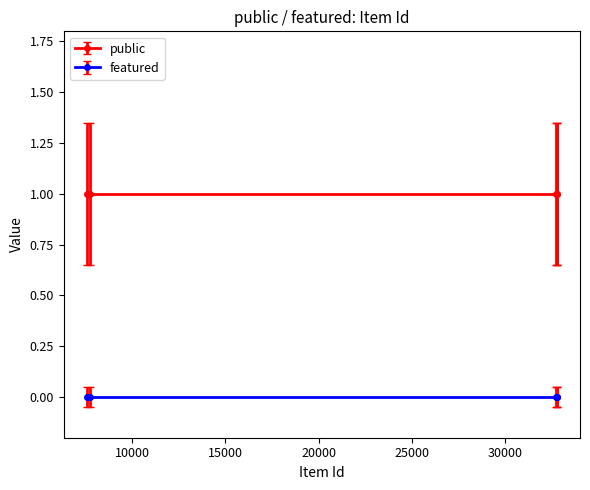

True or false: public and featured cross at least once.

False